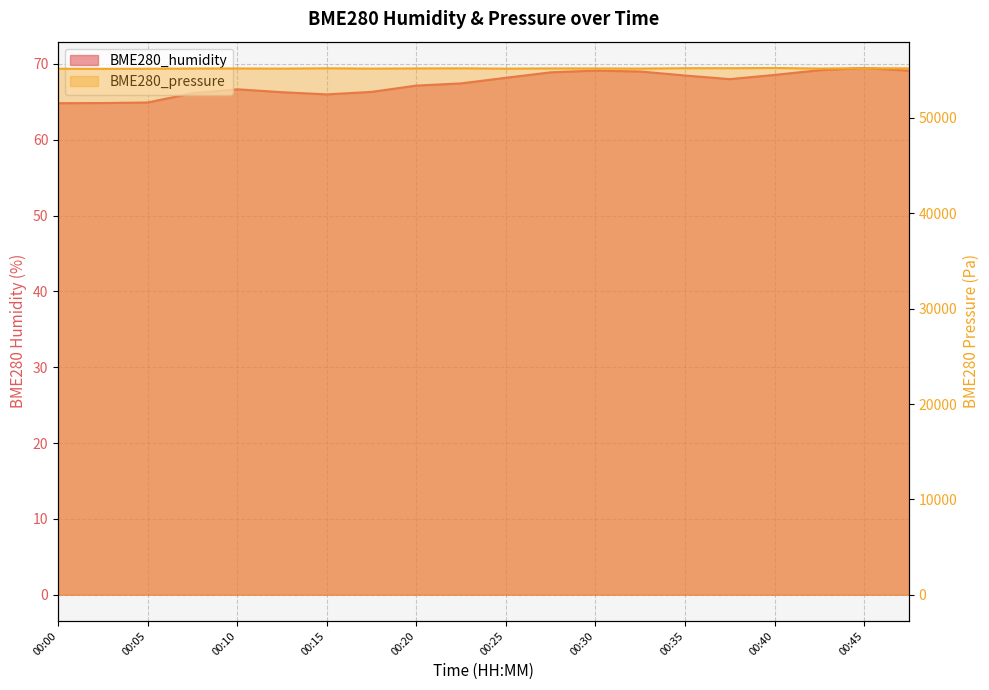

What are all the series names shown in the legend?

BME280_humidity, BME280_pressure